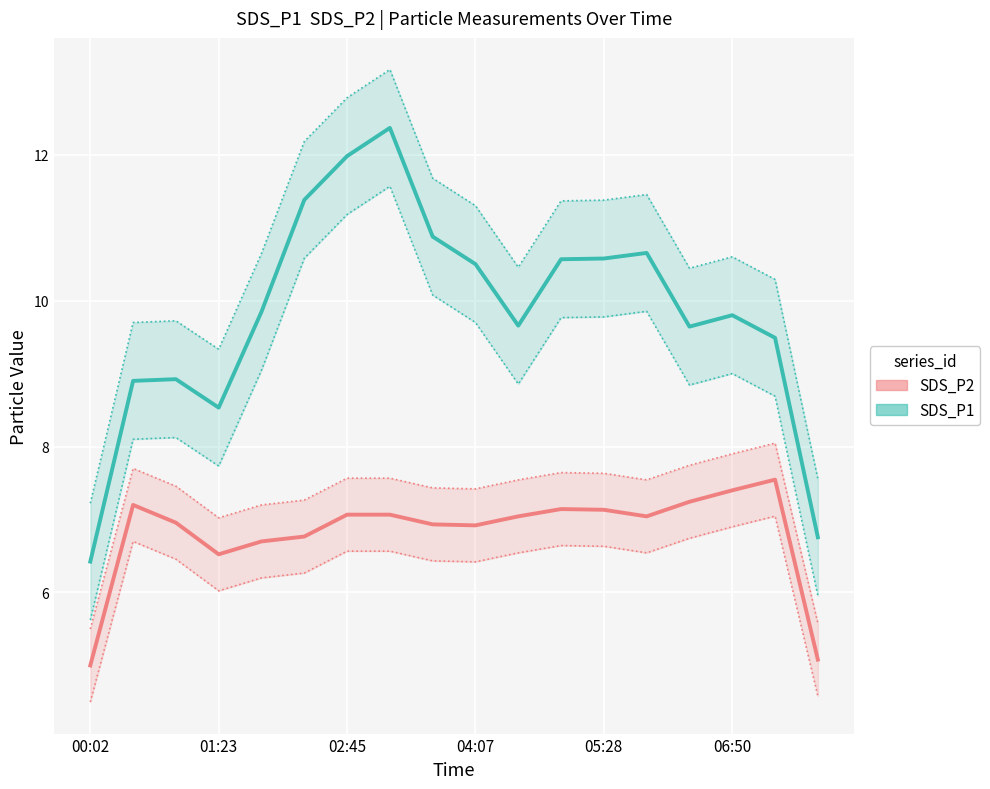

At 16, list the series in order from largest to smallest.

SDS_P1, SDS_P2